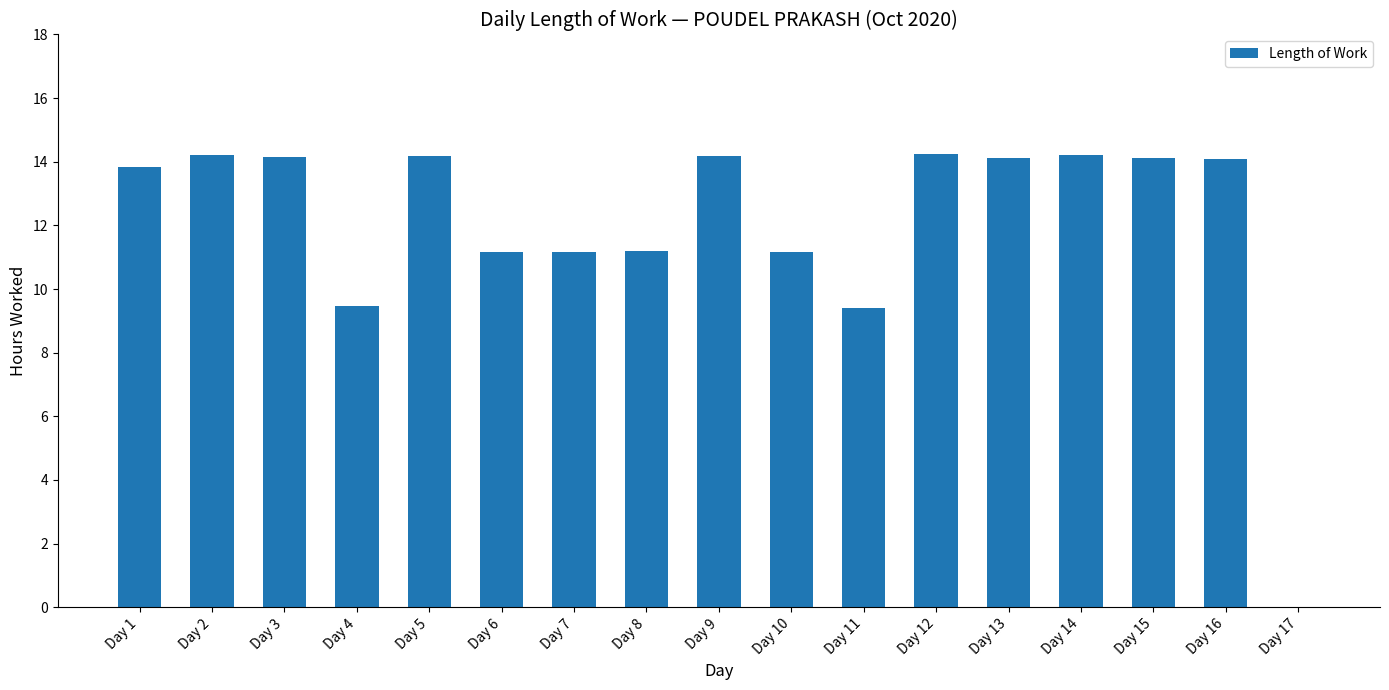

What is the sum of the values at Day 6 and Day 10?

22.3